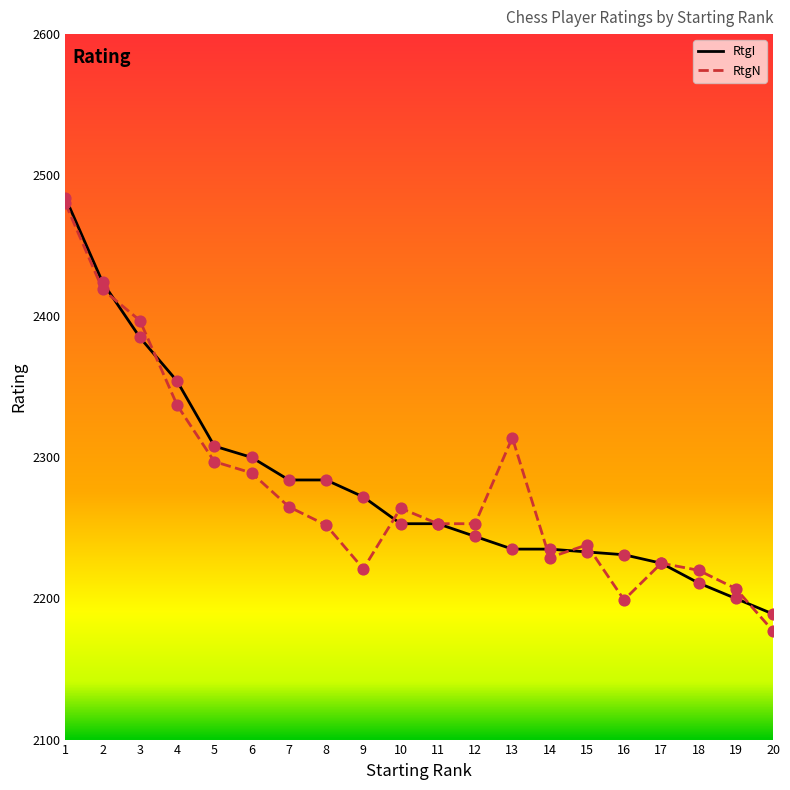

Is the value of RtgI at 5 greater than the value of RtgN at 12?

Yes